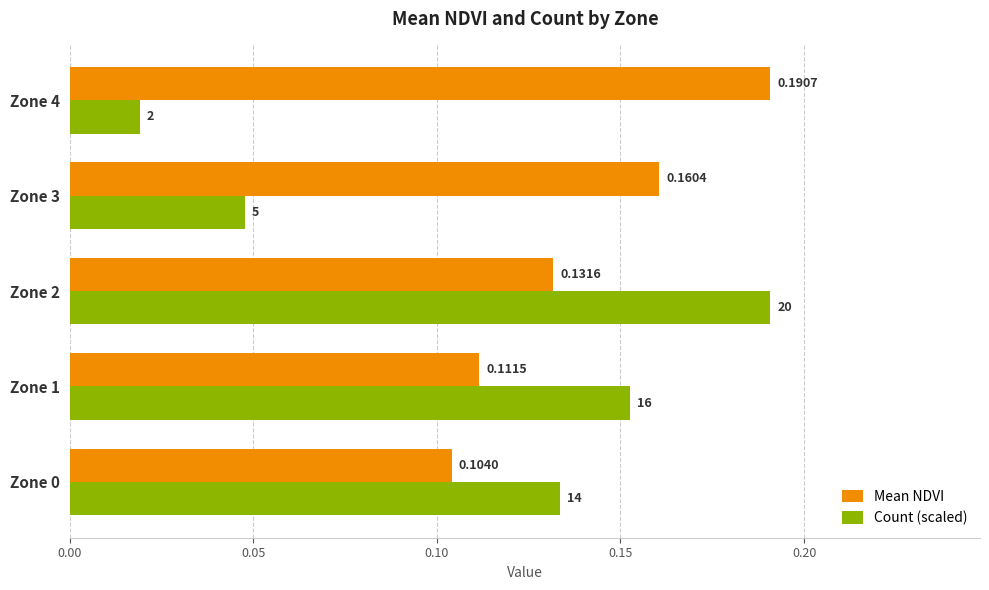

Which series has the largest total across all categories?

Mean NDVI